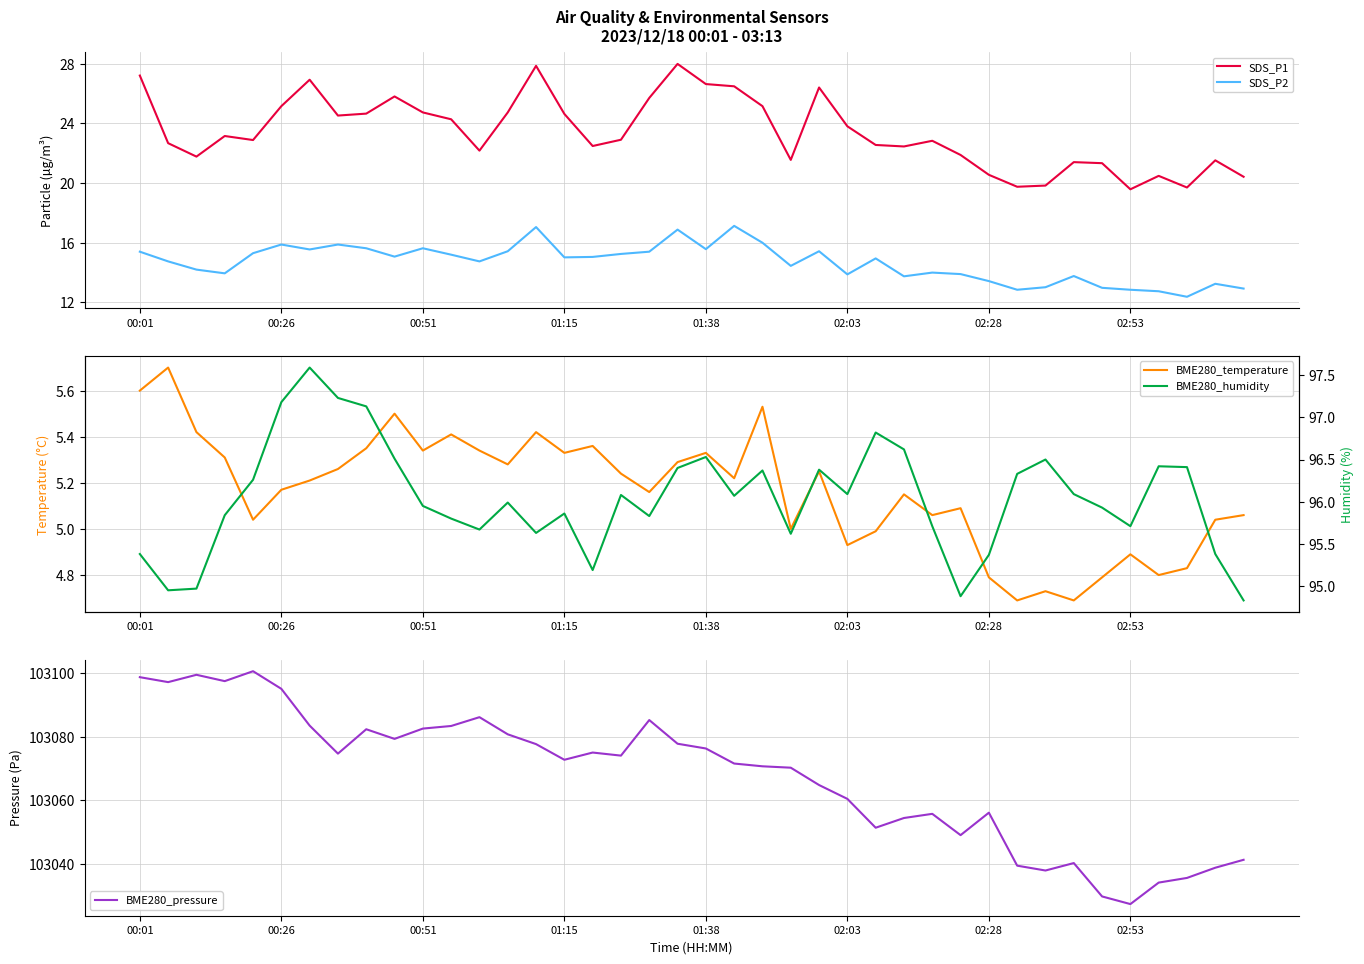

True or false: SDS_P1 and SDS_P2 cross at least once.

False